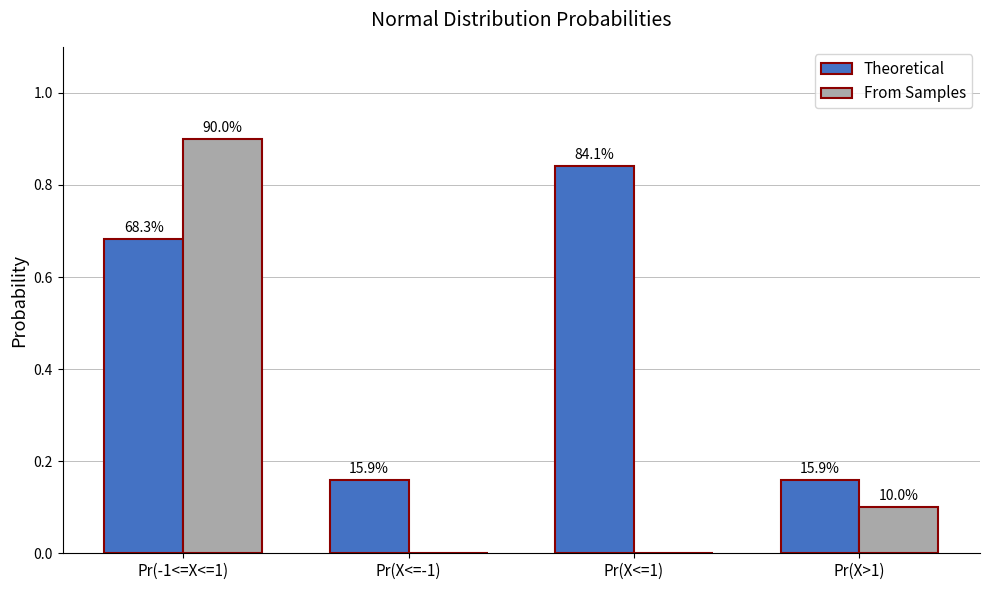

Between Pr(-1<=X<=1) and Pr(X<=1), which series saw the biggest shift?

From Samples